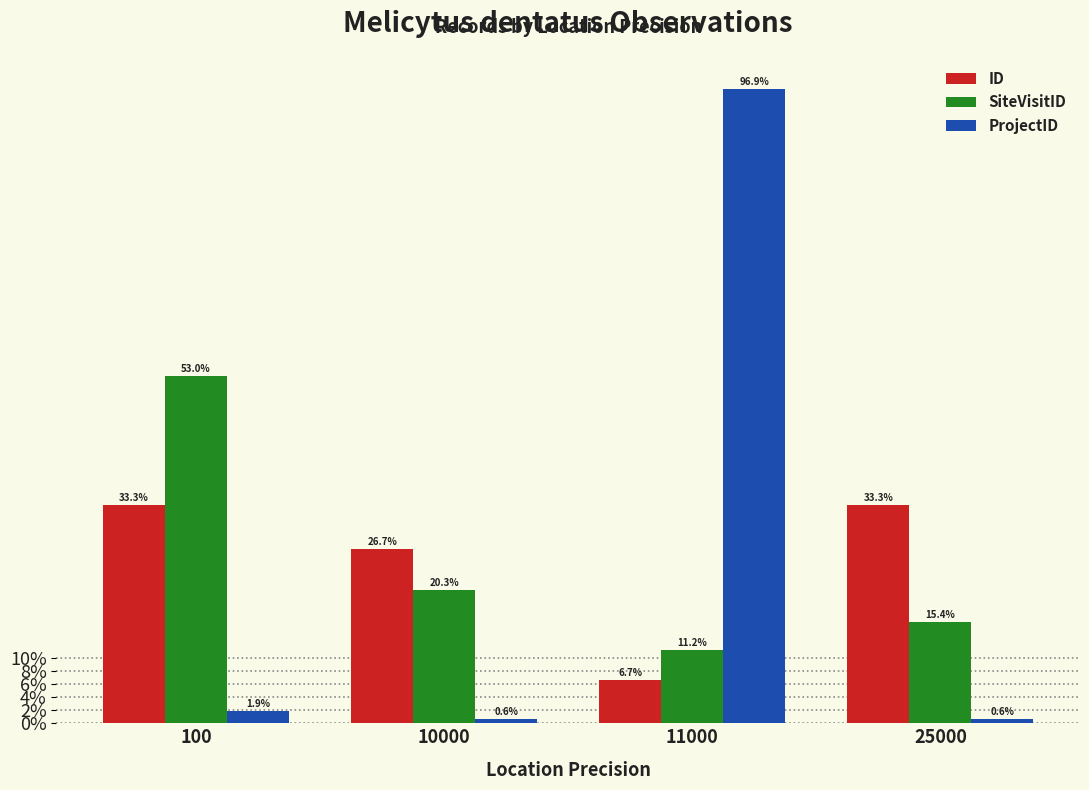

What is the difference between the second highest and second lowest values in the ID series?

6.7